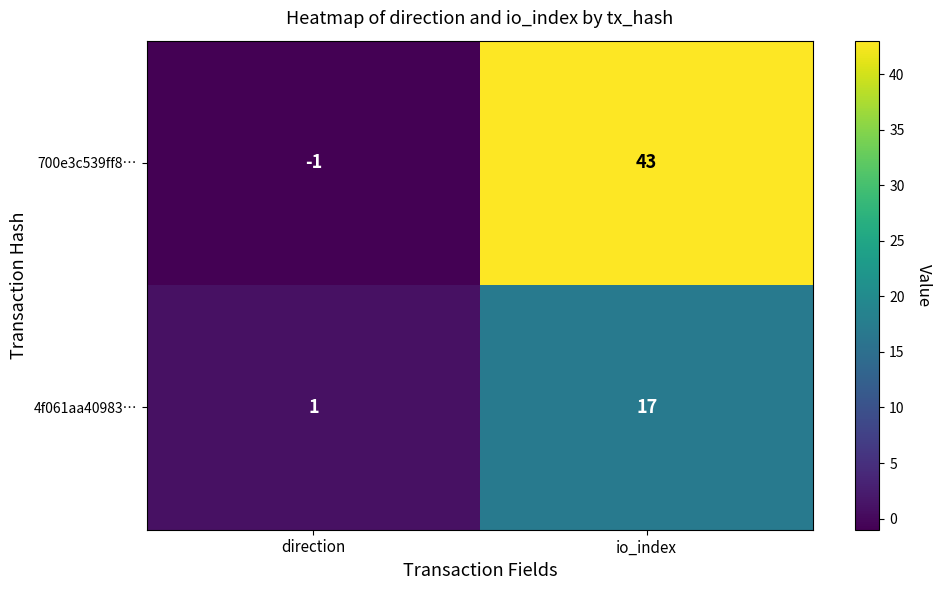

At which label is 700e3c539ff8… closest to 21?

direction